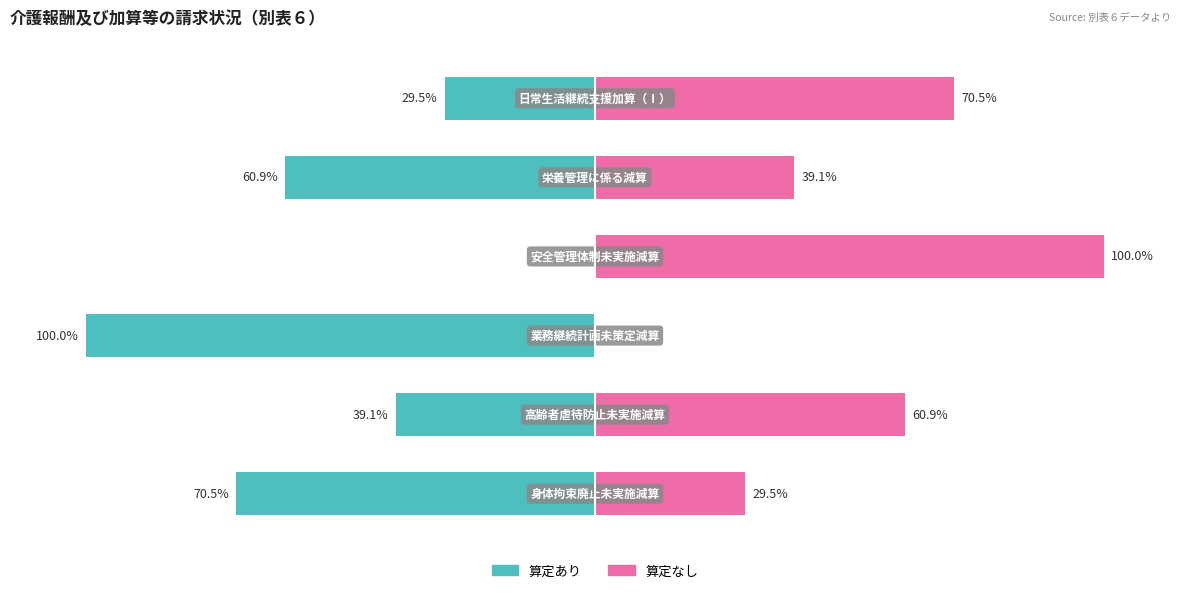

Is it true that 算定なし equals 38.3 at 1?

False